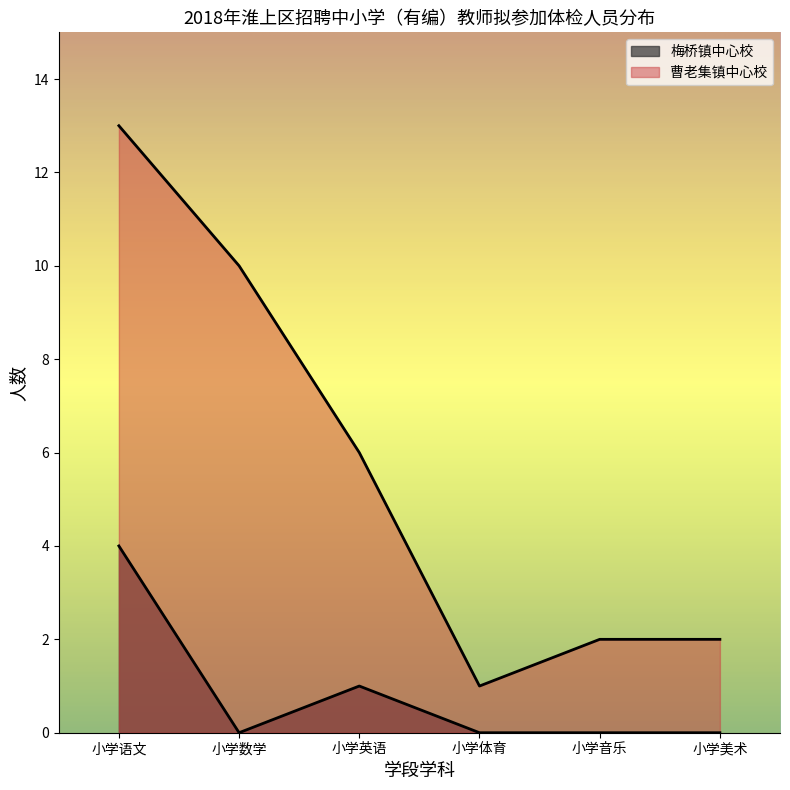

Approximately how many times larger is the value at 小学音乐 compared to 小学语文?

0.2